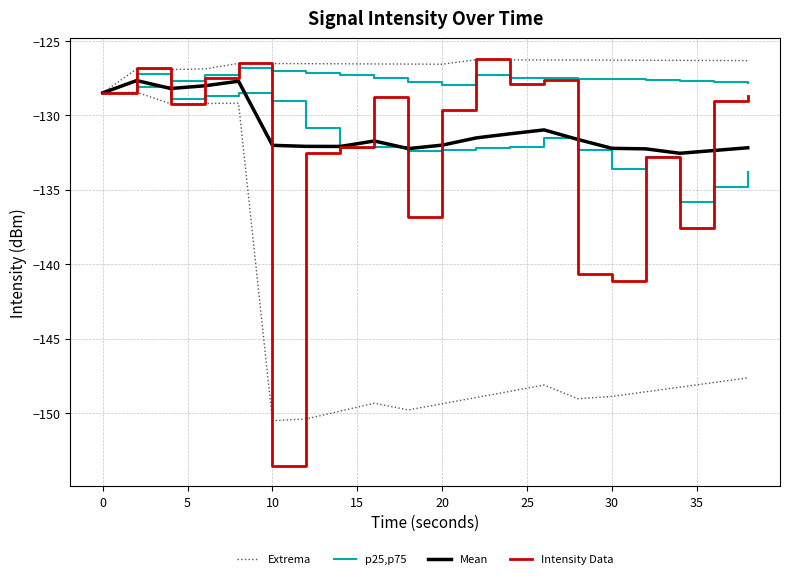

Is the value of Extrema at 20 greater than the value of p25,p75 at 19?

No